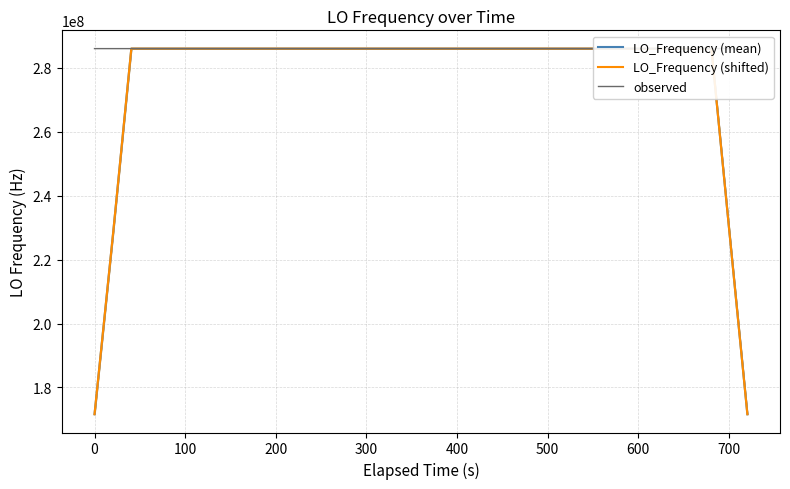

What is the highest value of the LO_Frequency (shifted) series?

286047217.1